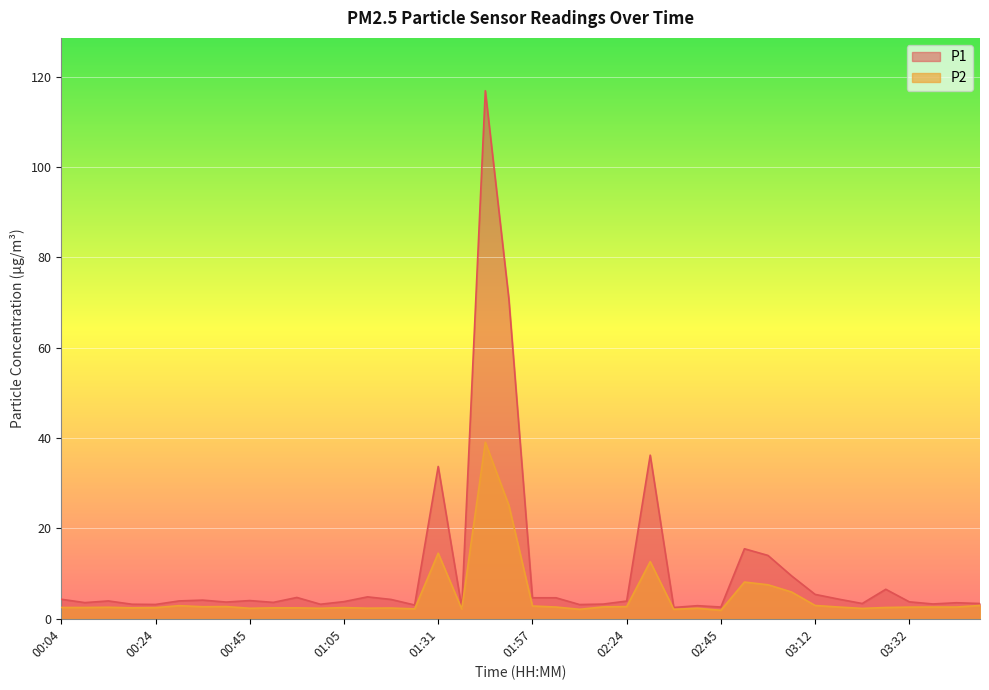

Does the chart display data point markers on the line(s)?

No